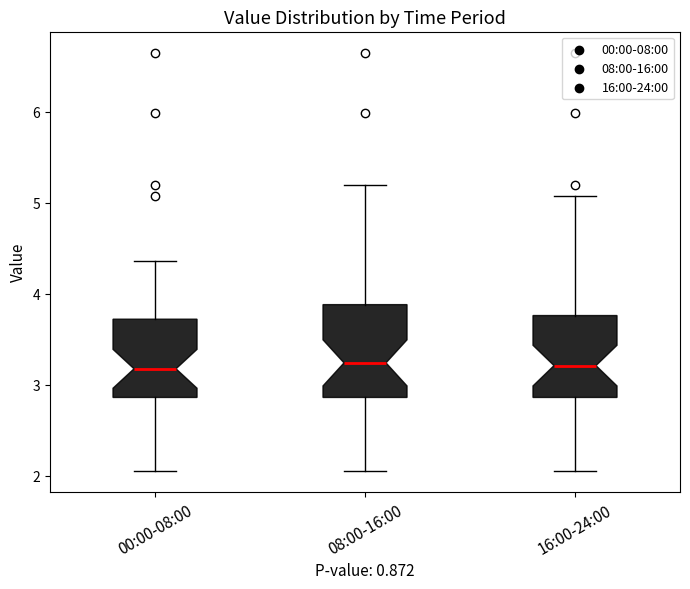

Reading left to right, read every box against the y-axis: the position of its median line, the range the box covers, and the ends of its whiskers. The values are not printed on the chart, so give them approximately, as read against the axis.

00:00-08:00: median 3.2, box 2.9 to 3.7, whiskers 2.1 to 4.4
08:00-16:00: median 3.2, box 2.9 to 3.9, whiskers 2.1 to 5.2
16:00-24:00: median 3.2, box 2.9 to 3.8, whiskers 2.1 to 5.1